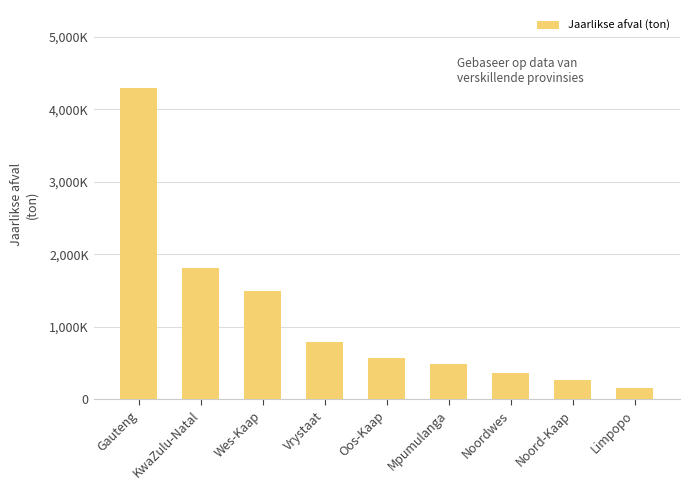

Which label corresponds to the smallest value in the chart?

Limpopo